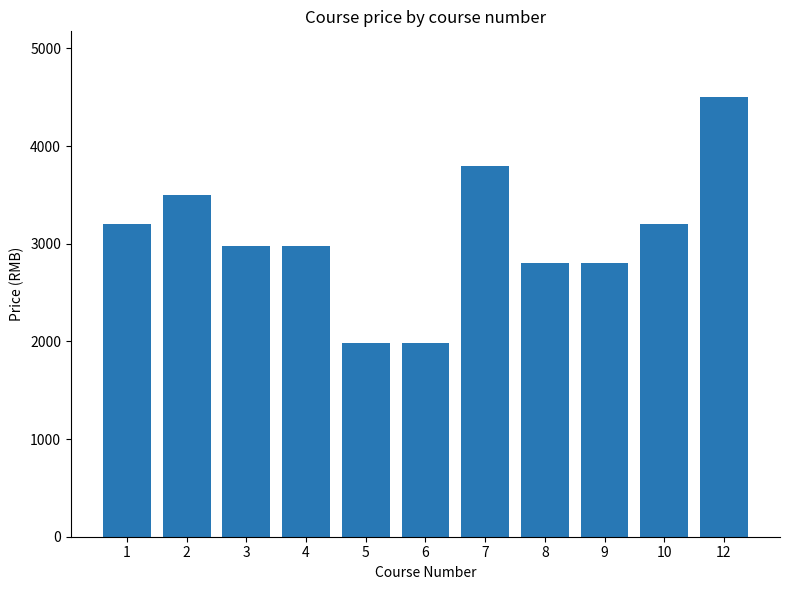

What is the change in value from 2 to 9?

-700